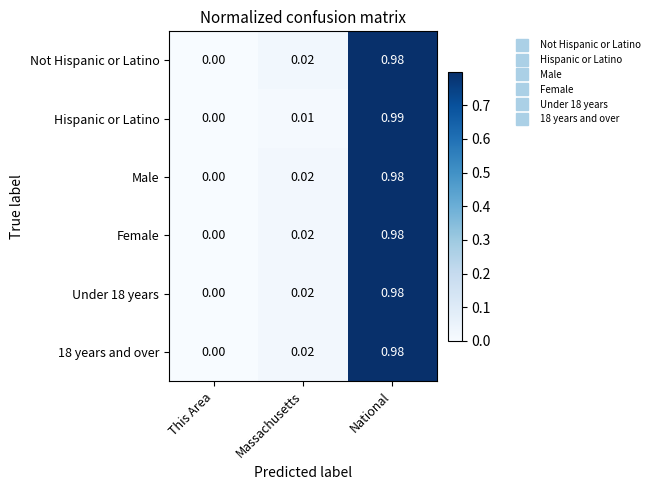

Is the value of Male at National greater than the value of Under 18 years at This Area?

Yes